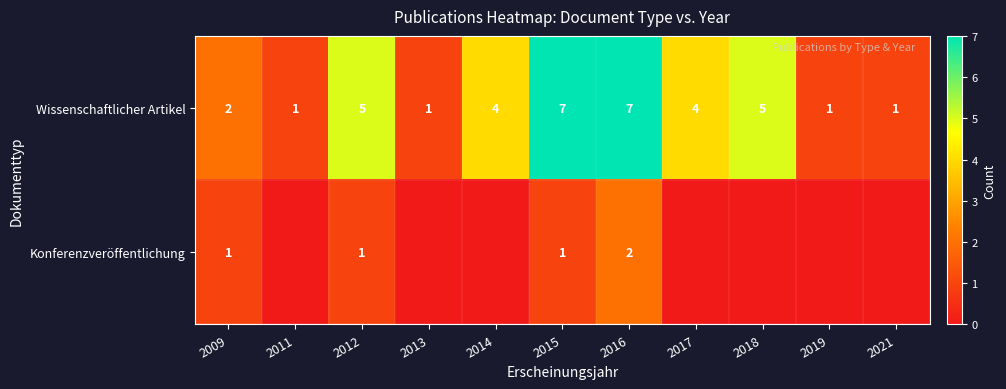

How many data points does each series have?

11